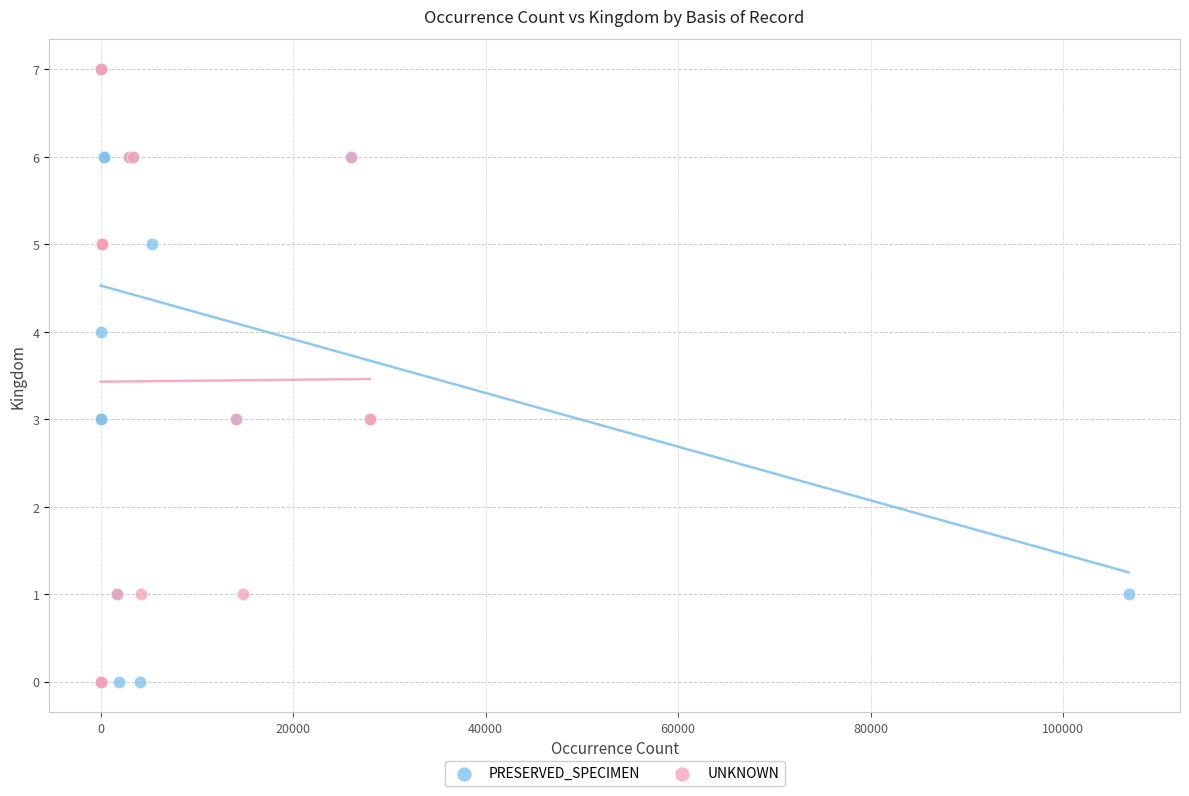

What are all the series names shown in the legend?

PRESERVED_SPECIMEN, UNKNOWN